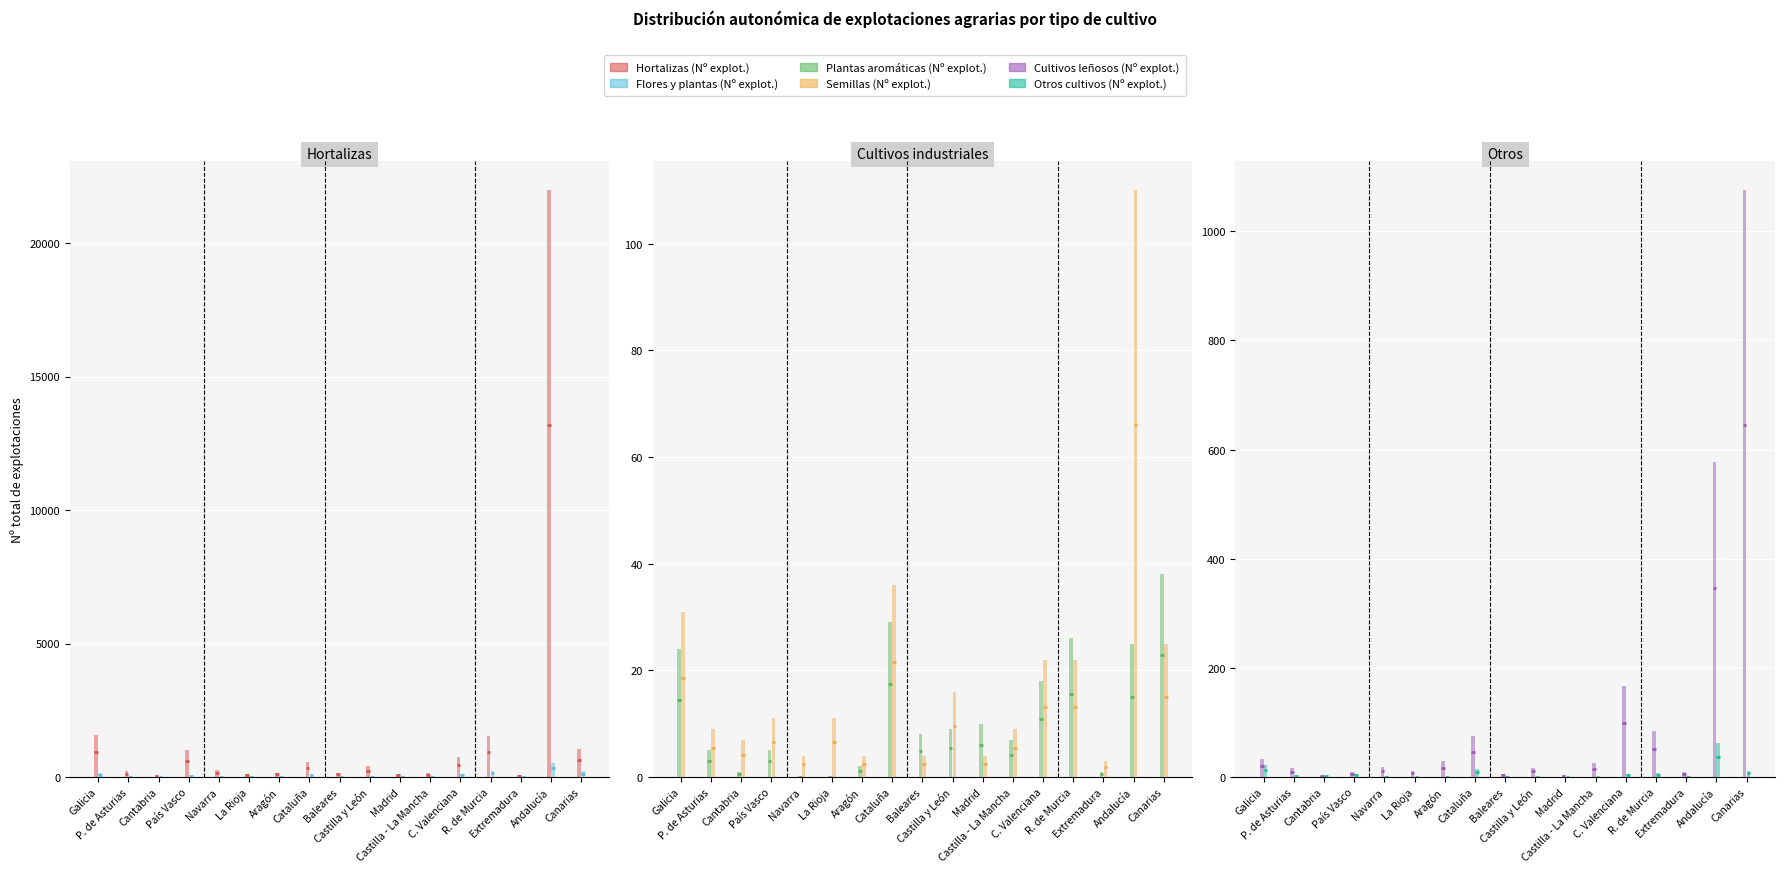

How many bars are there in total?

102